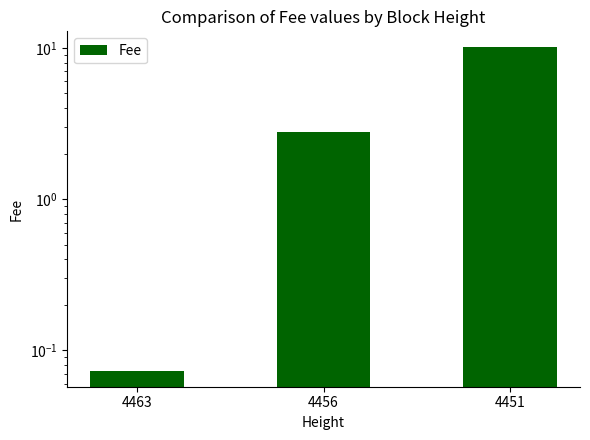

Which category has the highest value across all series?

4451